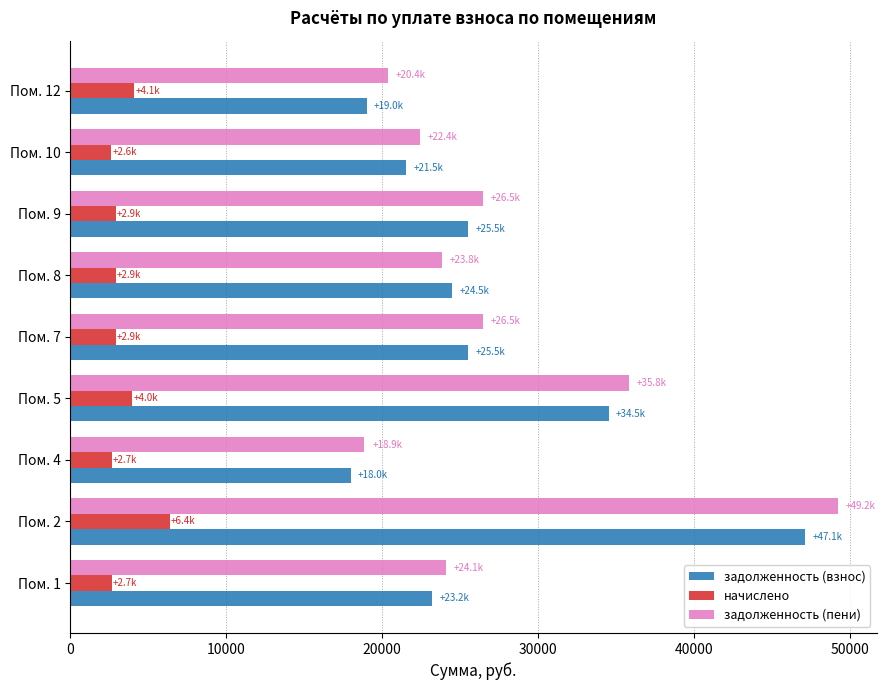

Is the value of задолженность (взнос) at Пом. 8 greater than the value of начислено at Пом. 10?

Yes